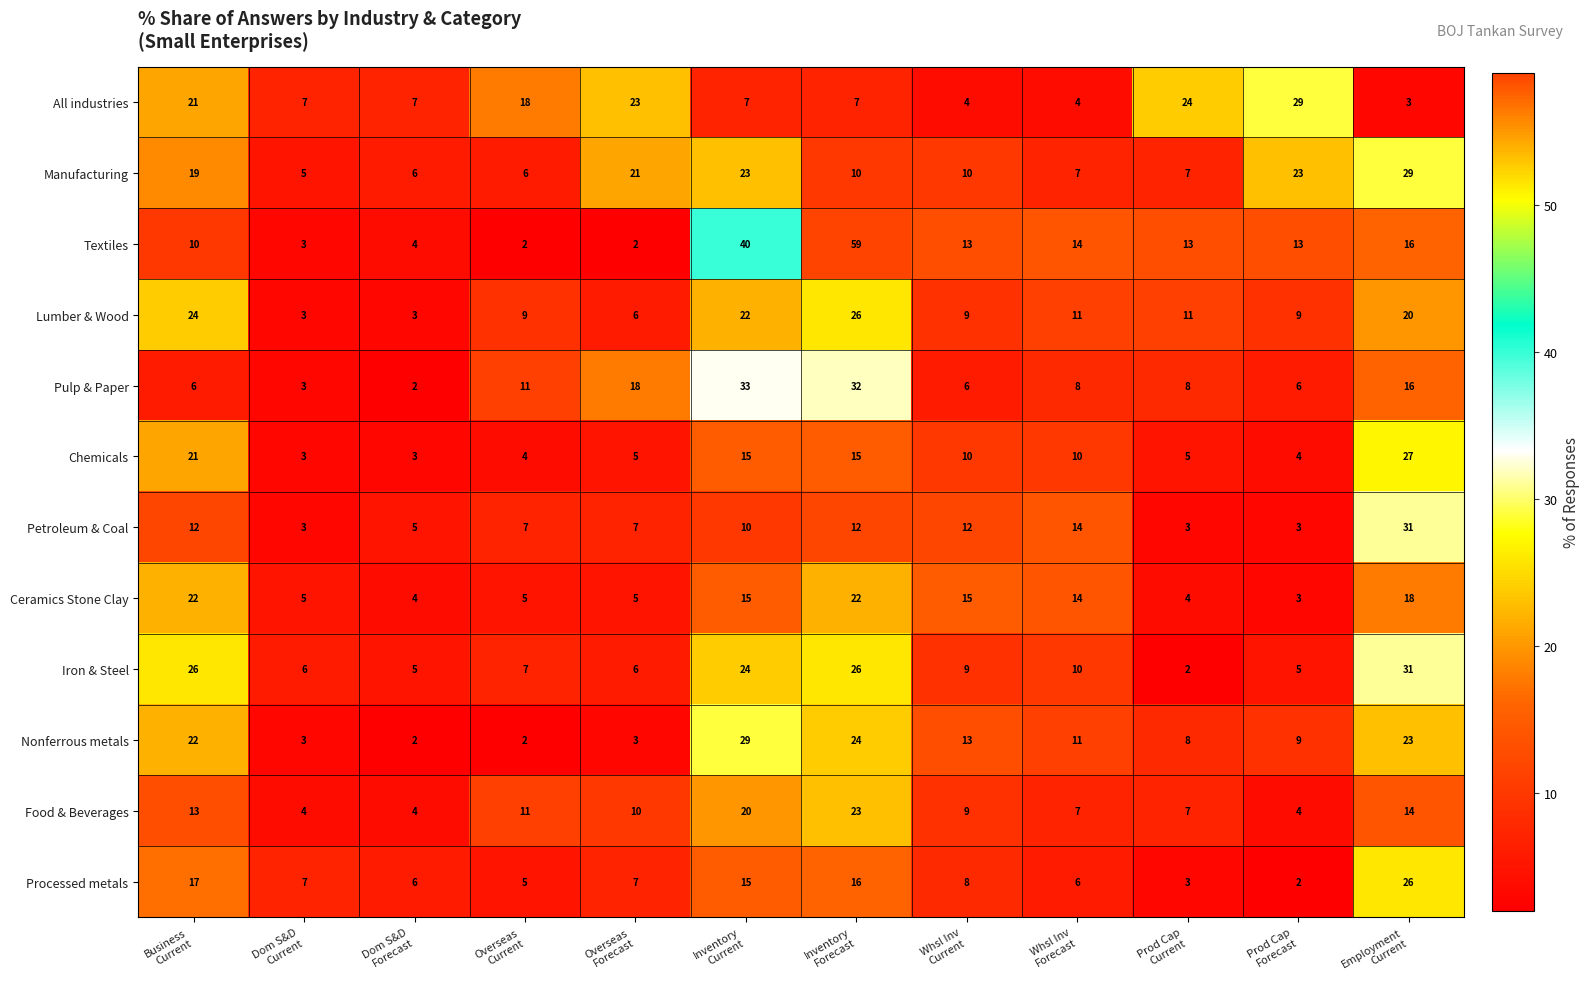

At which category is the sum across all series the highest?

Inventory
Forecast